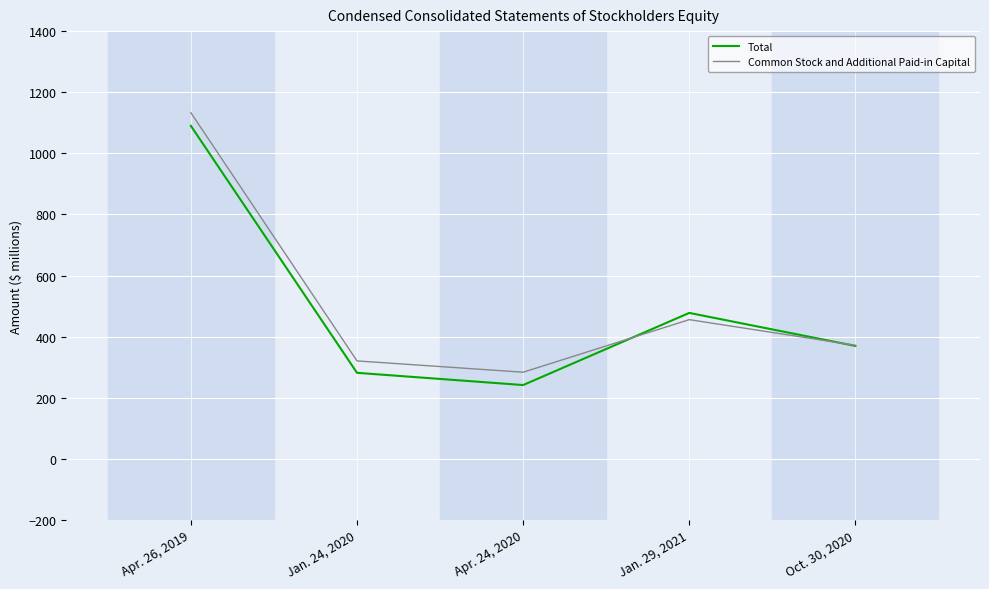

Which category has the lowest value across all series?

Apr. 24, 2020